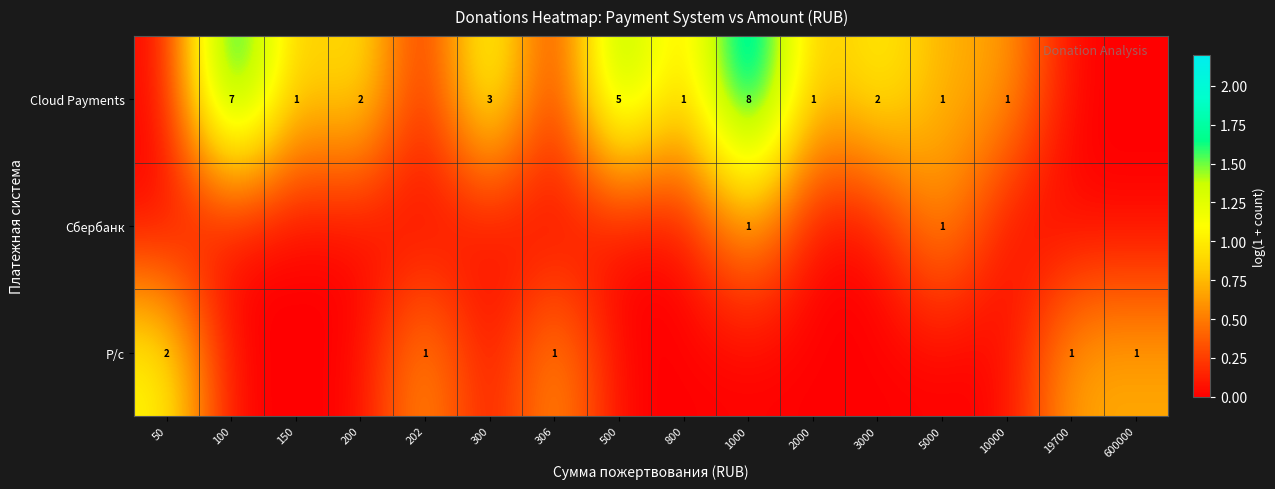

At how many categories does at least one series exceed 0?

16